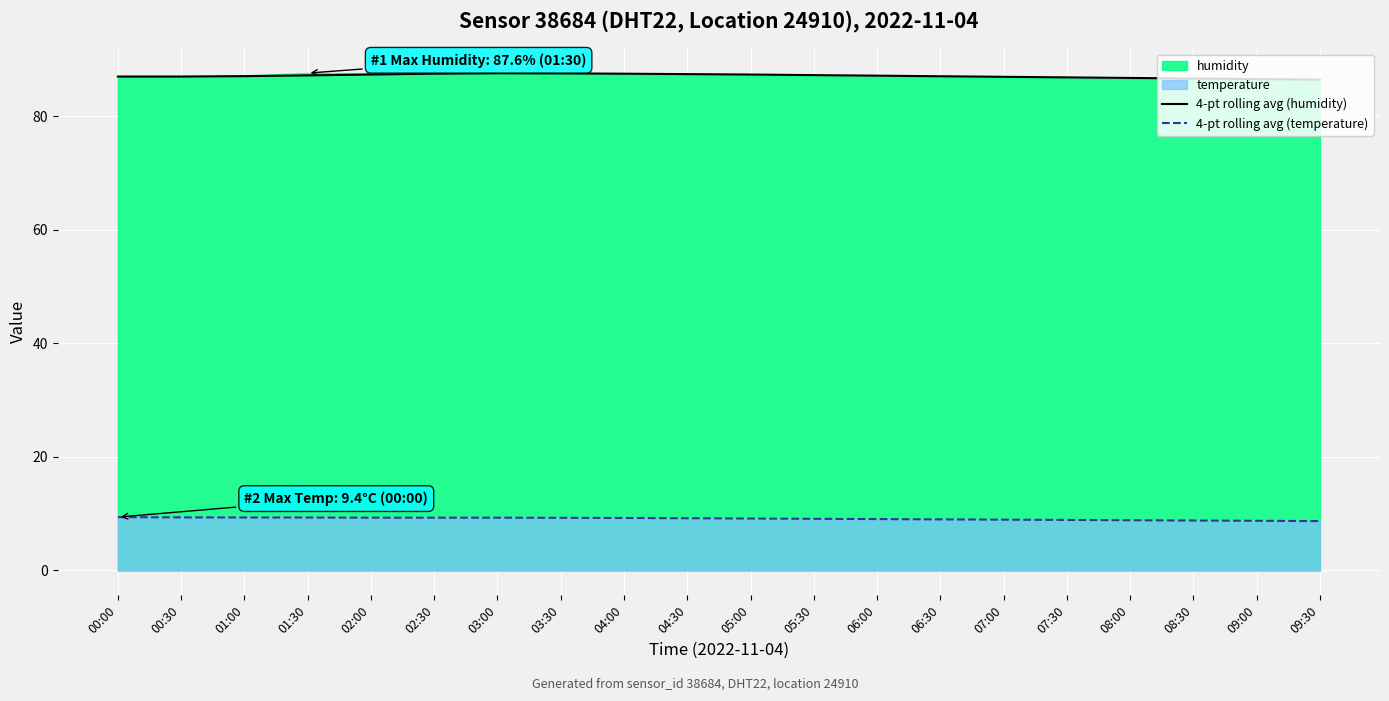

What is the minimum value shown in the chart?

8.7